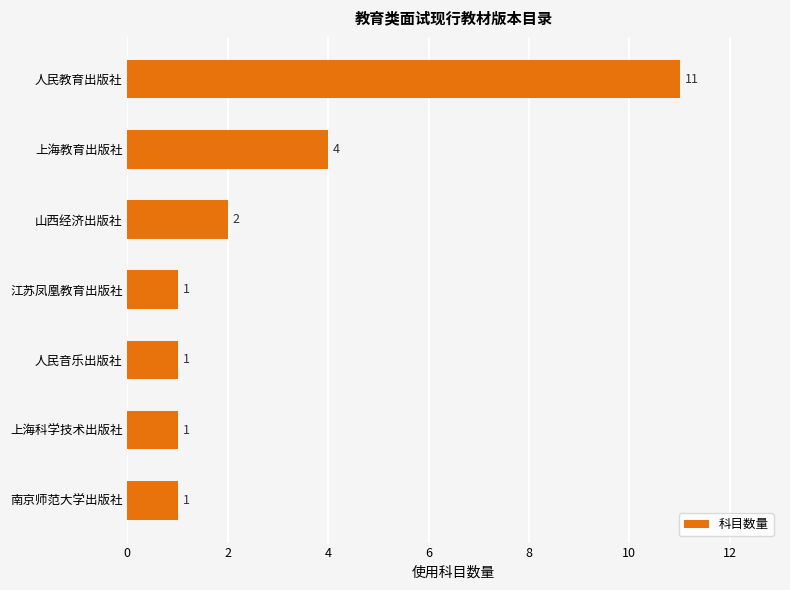

What is the average value?

3